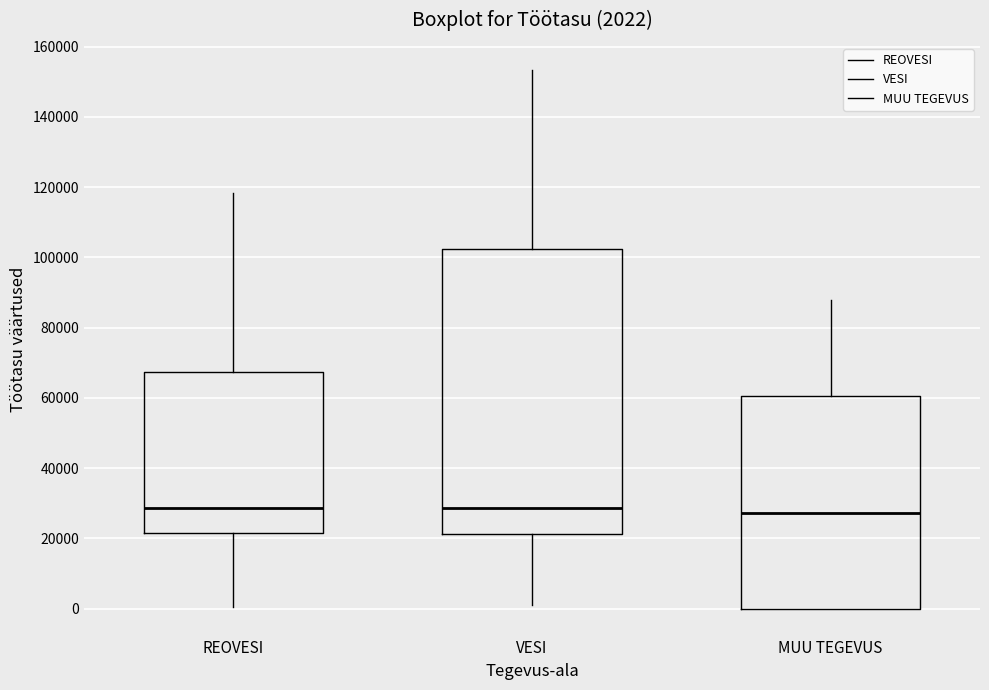

Which box is the tallest, from its lower edge to its upper edge?

VESI